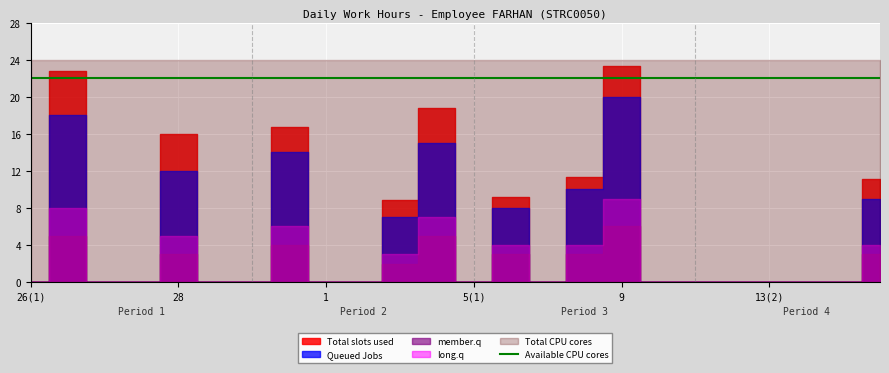

Reading left to right, list all the values displayed in this chart.

Total slots used: 0.0	22.8	0.0	0.0	16.0	0.0	0.0	16.8	0.0	0.0	8.9	18.7	0.0	9.2	0.0	11.4	23.3	0.0	0.0	0.0	0.0	0.0	0.0	11.1
Queued Jobs: 0.0	18.0	0.0	0.0	12.0	0.0	0.0	14.0	0.0	0.0	7.0	15.0	0.0	8.0	0.0	10.0	20.0	0.0	0.0	0.0	0.0	0.0	0.0	9.0
member.q: 0.0	5.0	0.0	0.0	3.0	0.0	0.0	4.0	0.0	0.0	2.0	5.0	0.0	3.0	0.0	3.0	6.0	0.0	0.0	0.0	0.0	0.0	0.0	3.0
long.q: 0.0	8.0	0.0	0.0	5.0	0.0	0.0	6.0	0.0	0.0	3.0	7.0	0.0	4.0	0.0	4.0	9.0	0.0	0.0	0.0	0.0	0.0	0.0	4.0
Total CPU cores: 24.0	24.0	24.0	24.0	24.0	24.0	24.0	24.0	24.0	24.0	24.0	24.0	24.0	24.0	24.0	24.0	24.0	24.0	24.0	24.0	24.0	24.0	24.0	24.0
Available CPU cores: 22.0	22.0	22.0	22.0	22.0	22.0	22.0	22.0	22.0	22.0	22.0	22.0	22.0	22.0	22.0	22.0	22.0	22.0	22.0	22.0	22.0	22.0	22.0	22.0